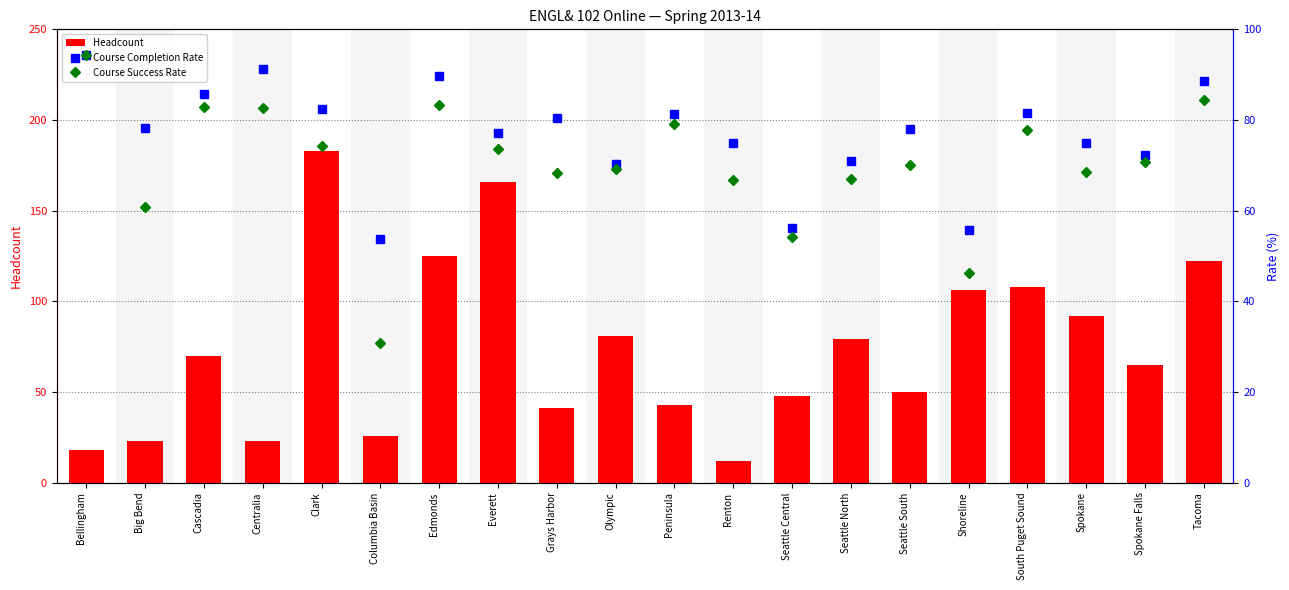

Is it true that Course Success Rate equals 30.8 at Columbia Basin?

True